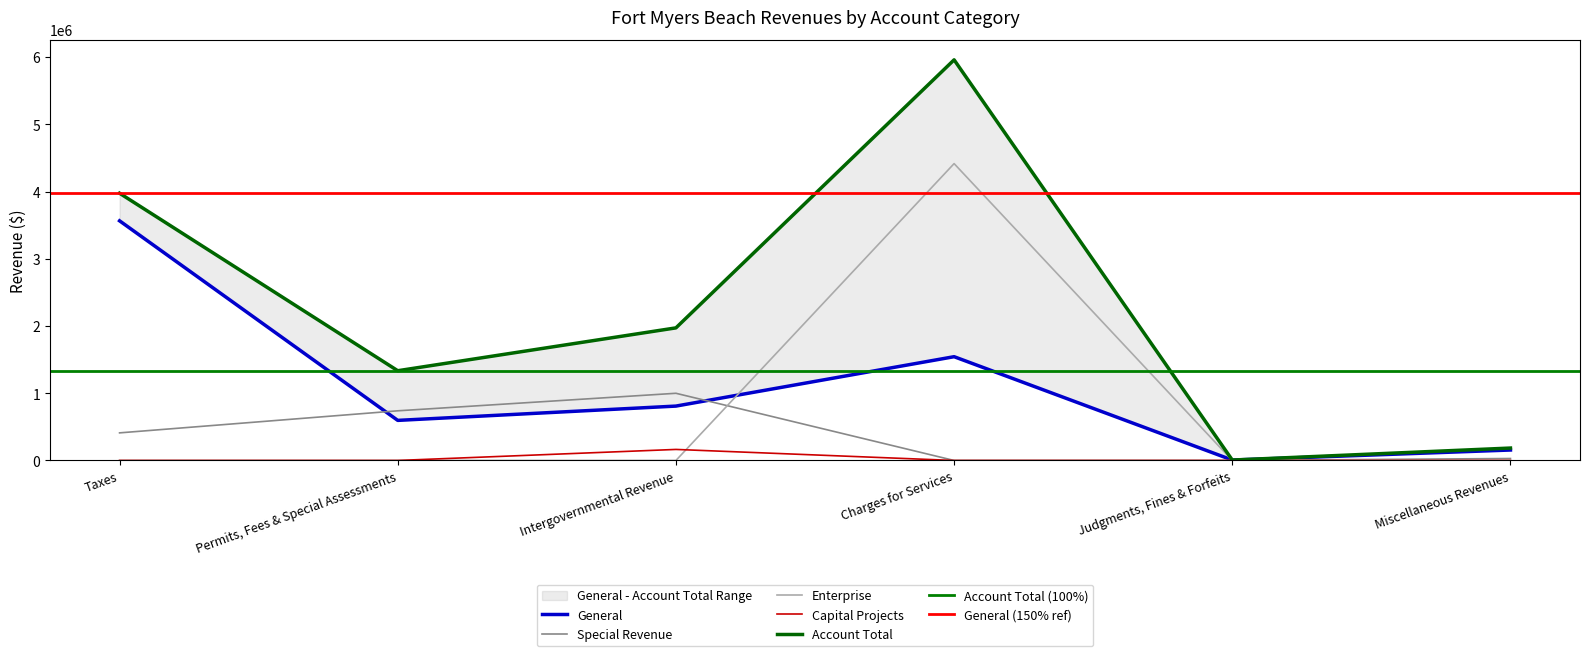

How many data points does each series have?

6